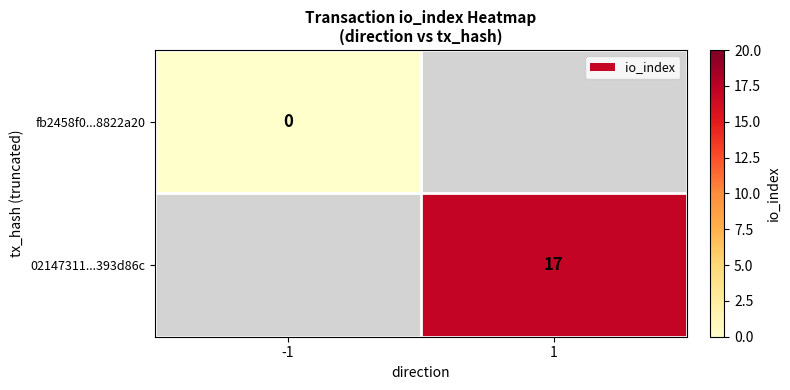

At which category does the chart reach its minimum across all series?

-1